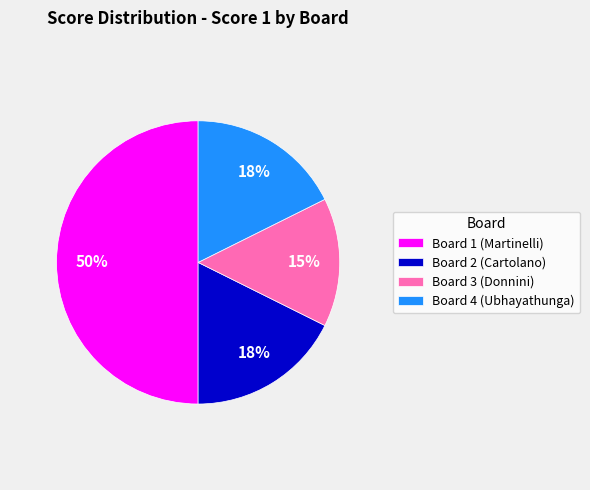

Is it true that Board 3 (Donnini) is 15% of the pie?

True